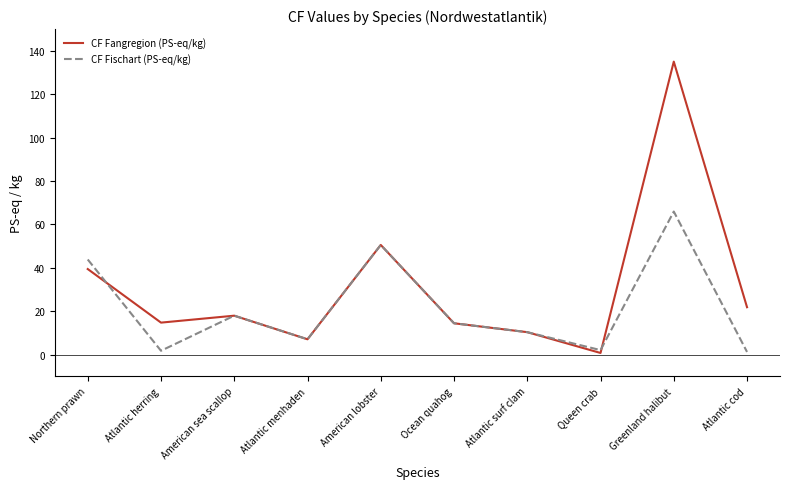

True or false: CF Fangregion (PS-eq/kg) has a value of 25.8 at American sea scallop.

False